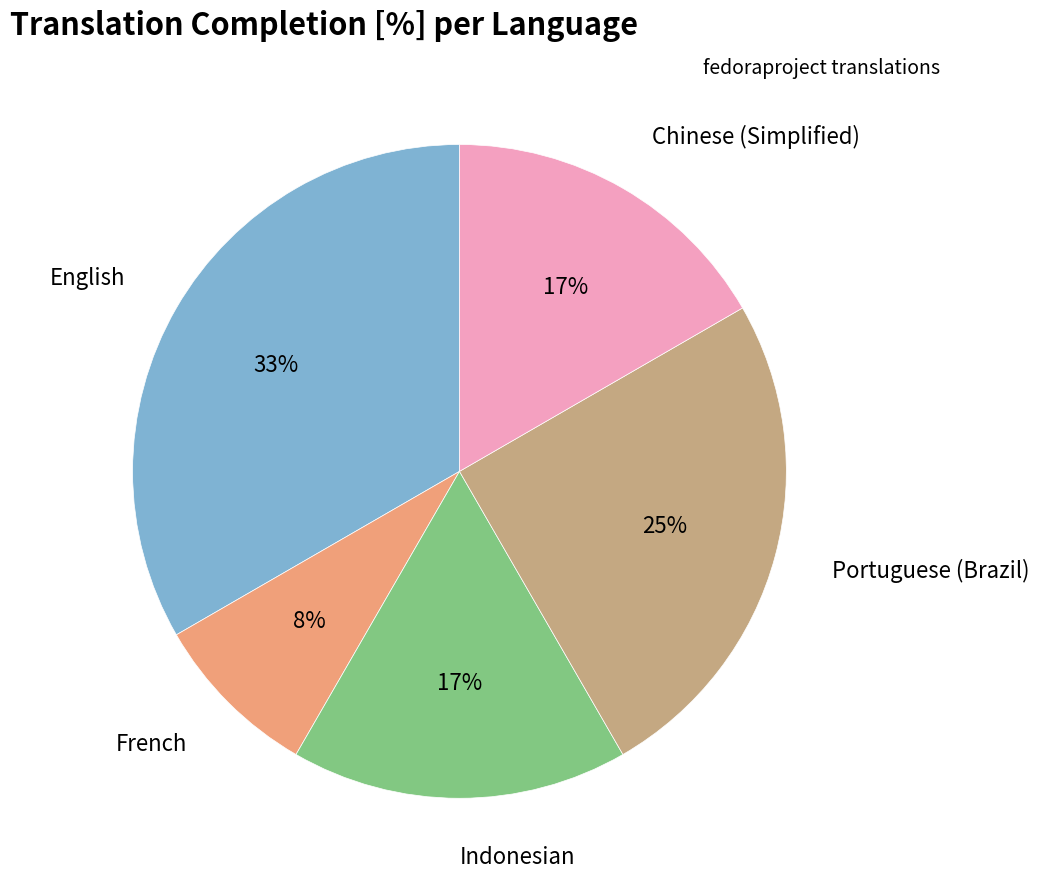

Is there any slice that represents more than half of the pie?

No